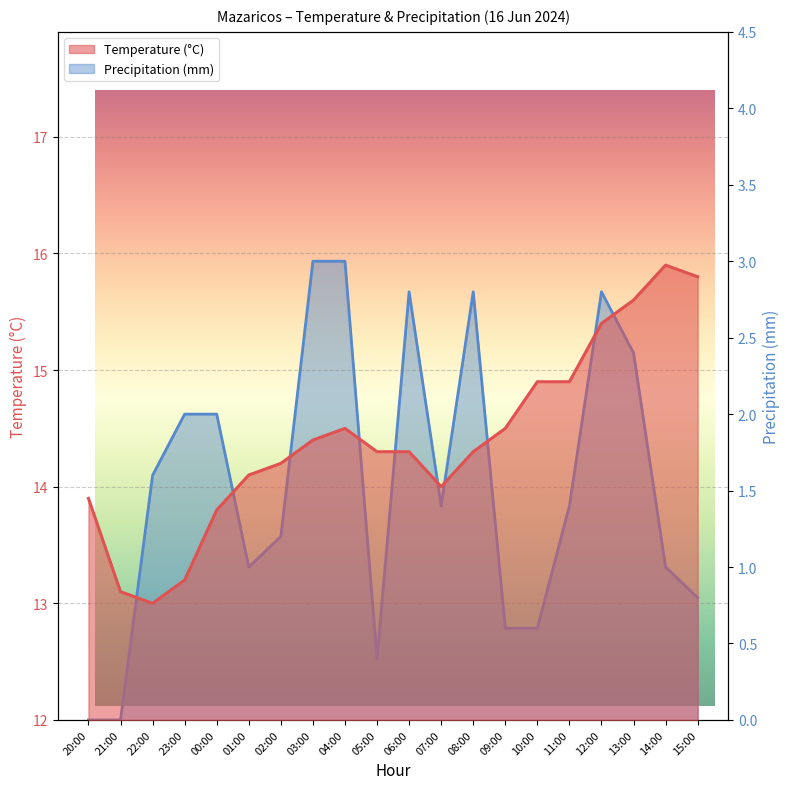

What is the value of the Temperature (°C) point at the 15th from the left?

14.9